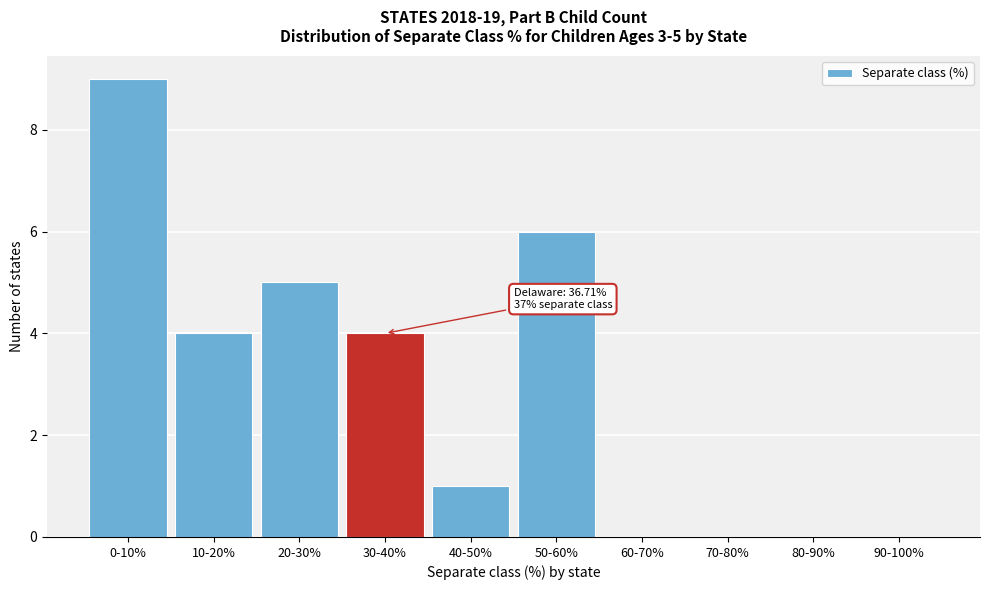

Reading left to right, transcribe all the data shown in this chart.

0-10%=9	10-20%=4	20-30%=5	30-40%=4	40-50%=1	50-60%=6	60-70%=0	70-80%=0	80-90%=0	90-100%=0